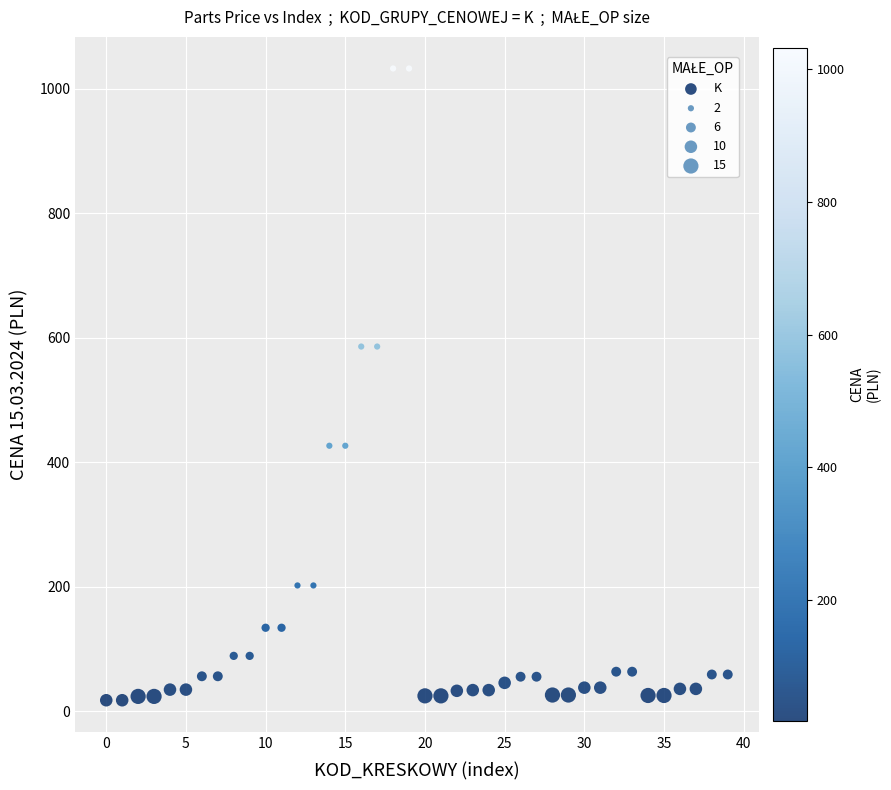

What is the range of Y values (max minus min)?

1015.2